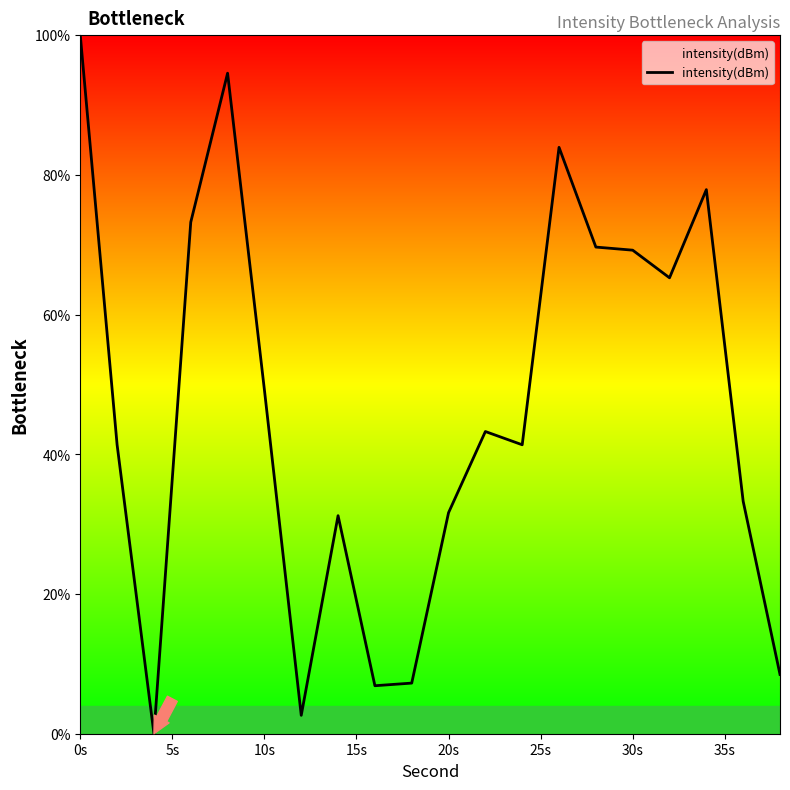

What is the greatest value displayed?

100.0